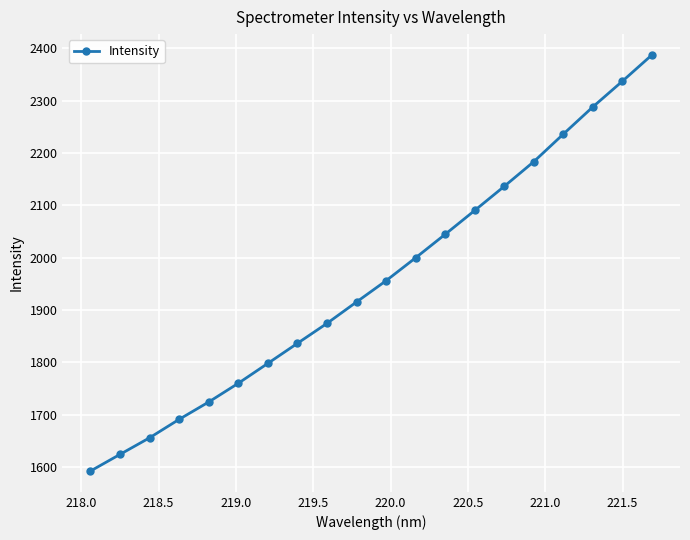

What is the minimum value shown in the chart?

1592.2